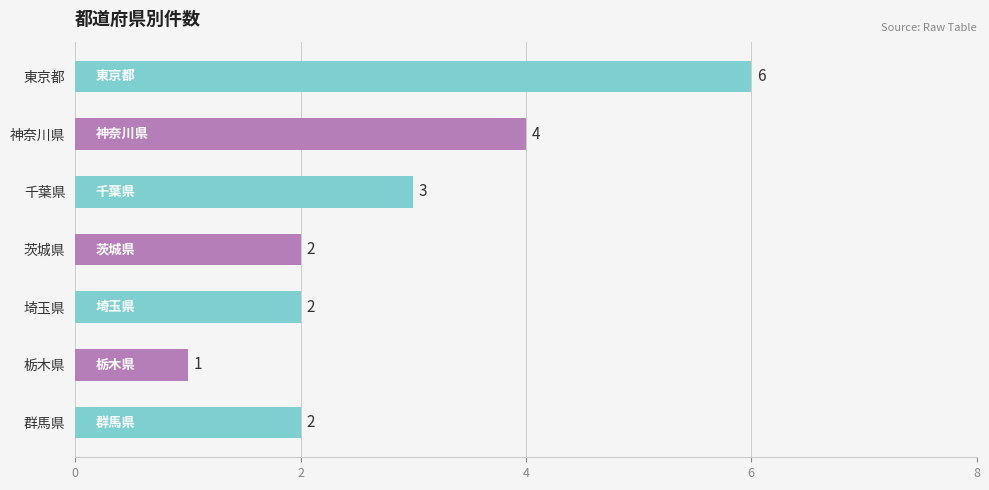

Where is the data nearest to the value 3?

千葉県